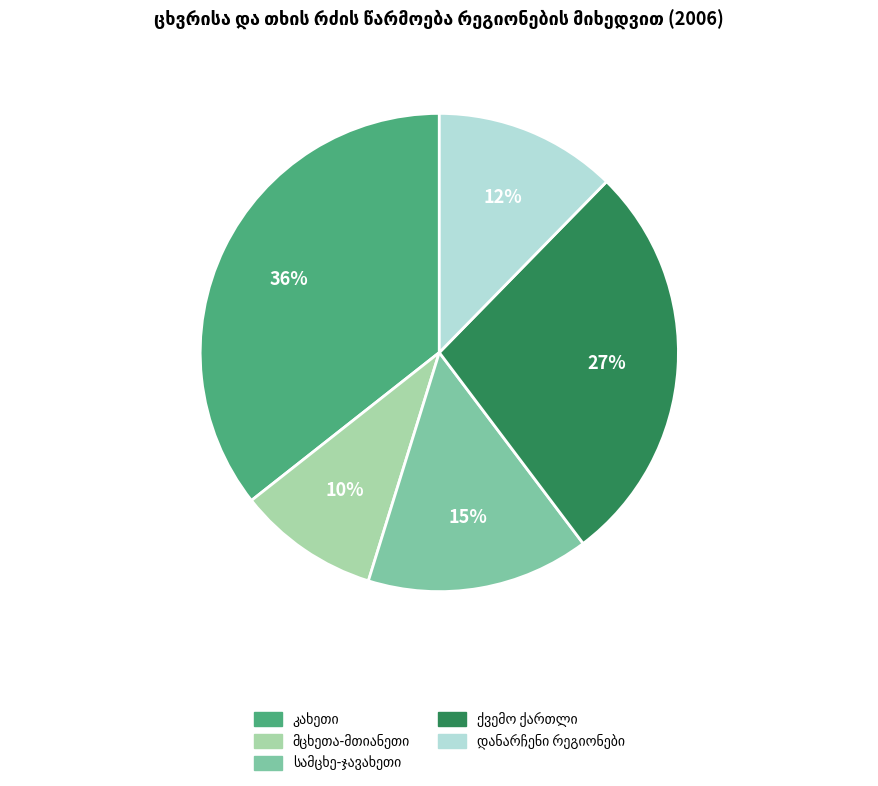

To the nearest percent, what is the difference between the largest and smallest slice percentages?

26%